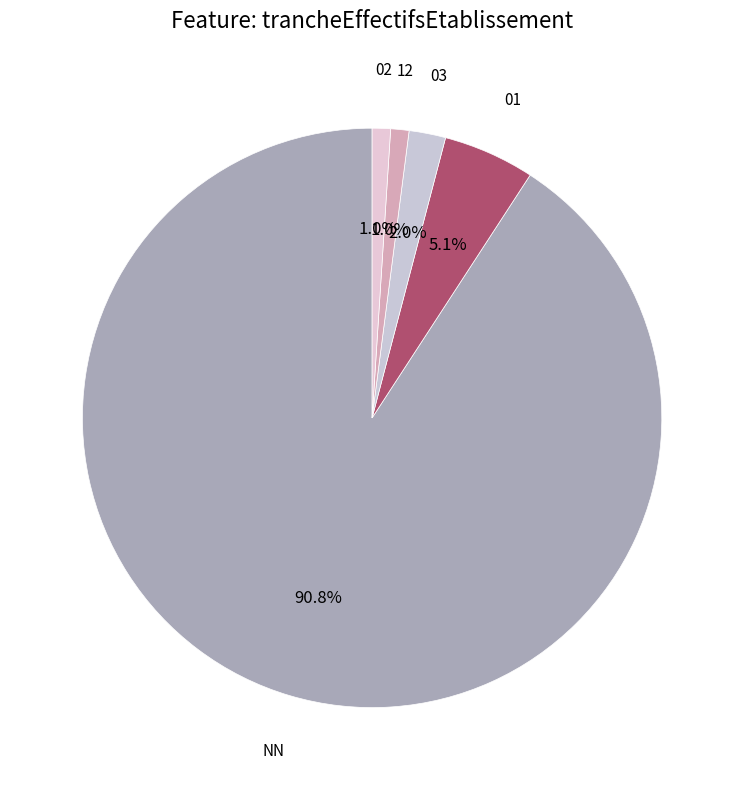

How many segments does this pie chart have?

5